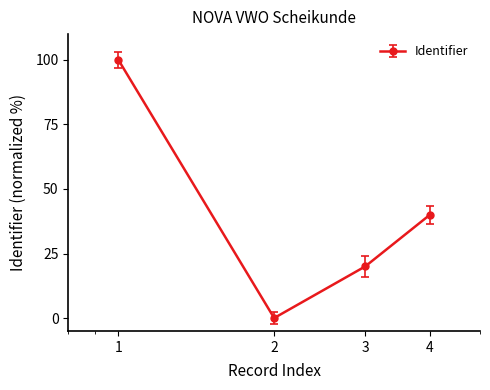

What is the maximum value shown in the chart?

100